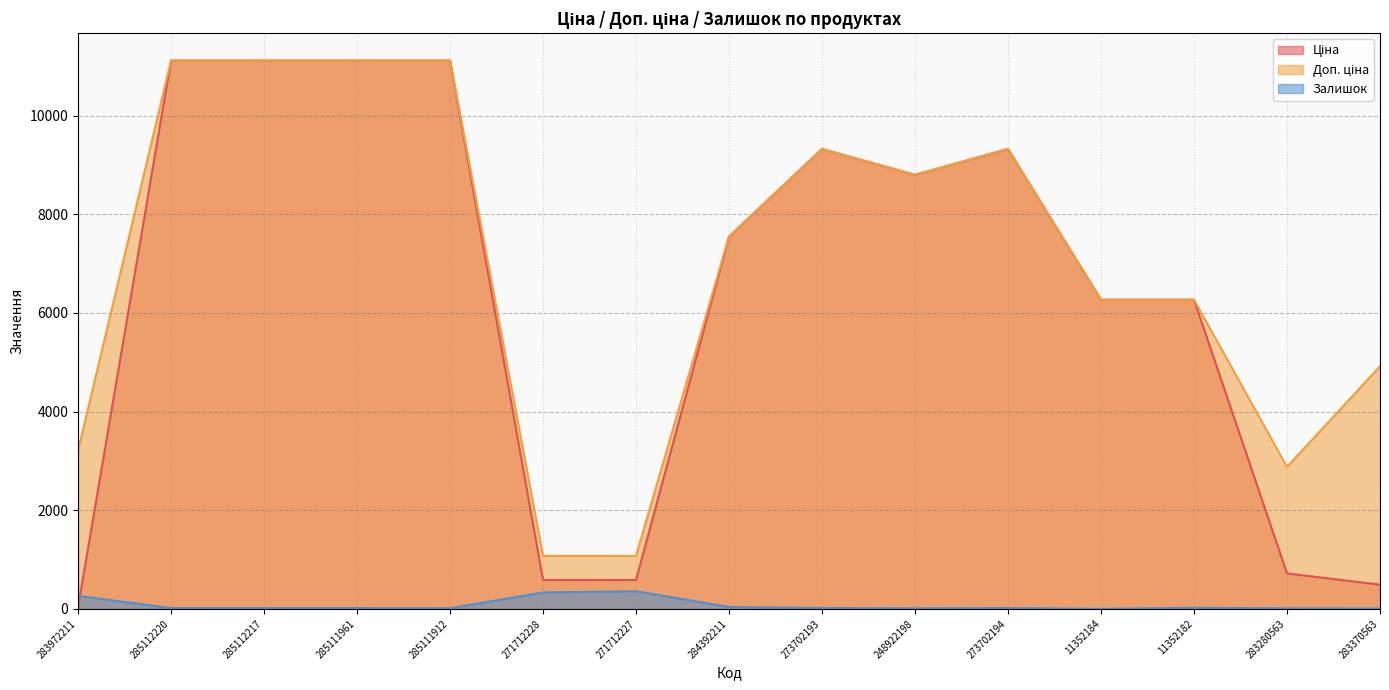

List the labels in order of Доп. ціна value, smallest first.

271712228, 271712227, 283280563, 283972211, 283370563, 11352184, 11352182, 284392211, 248922198, 273702193, 273702194, 285112220, 285112217, 285111961, 285111912